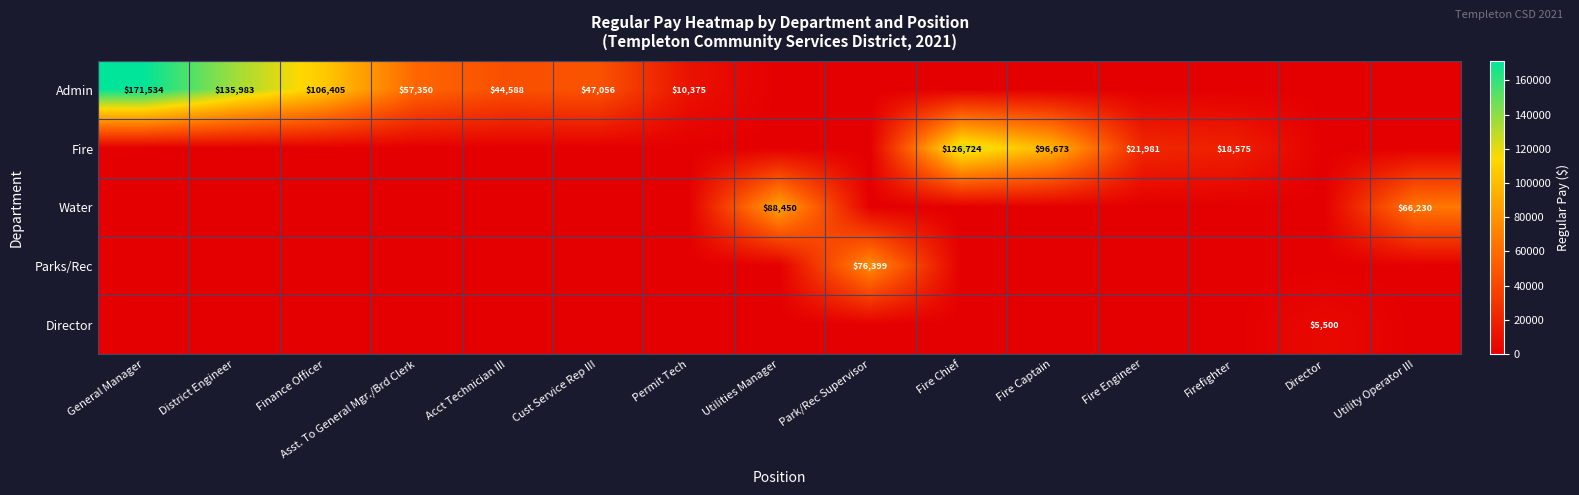

What is the sum of the Admin values at General Manager and Asst. To General Mgr./Brd Clerk?

228884